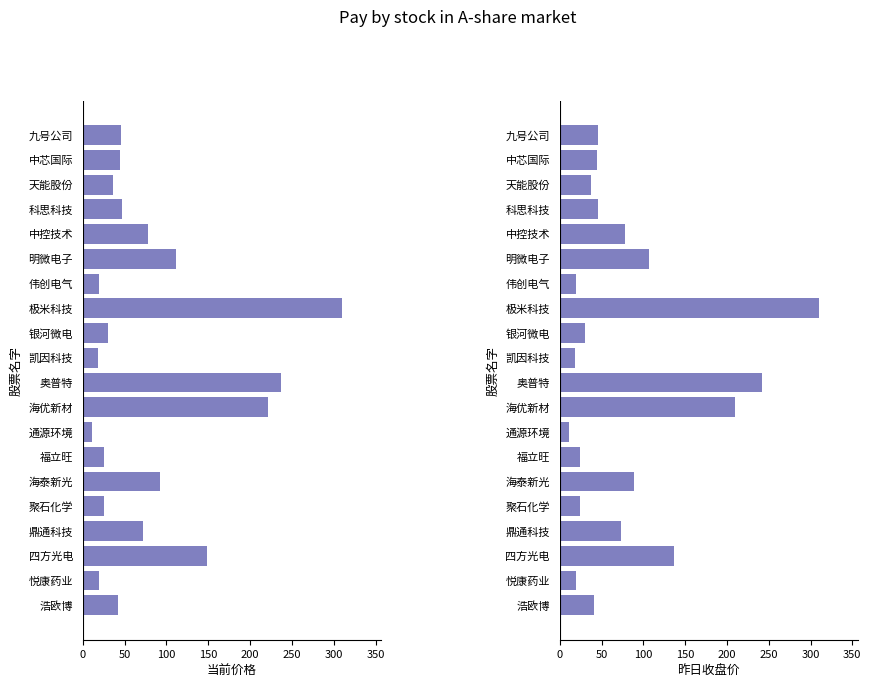

What is the maximum value for 昨日收盘价?

310.0